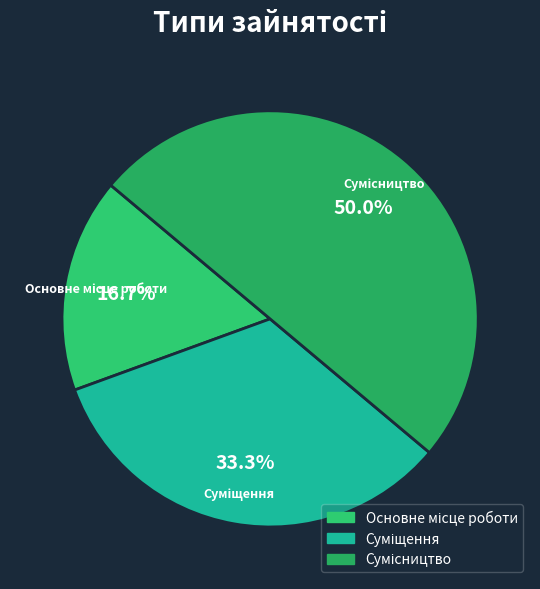

To the nearest percent, what is the difference between the Основне місце роботи and Сумісництво slice percentages?

33%